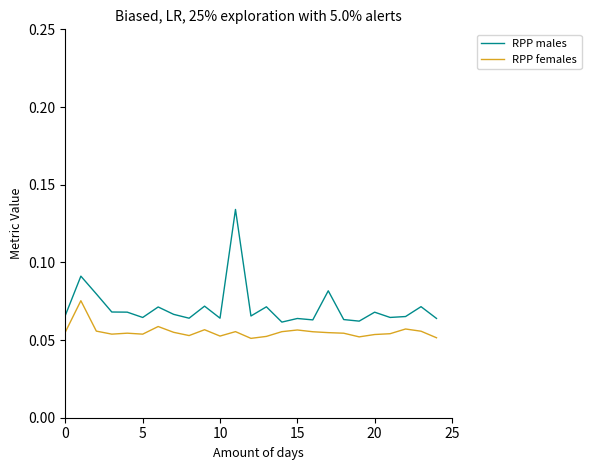

Rank the series by their maximum value, from lowest to highest.

RPP females, RPP males